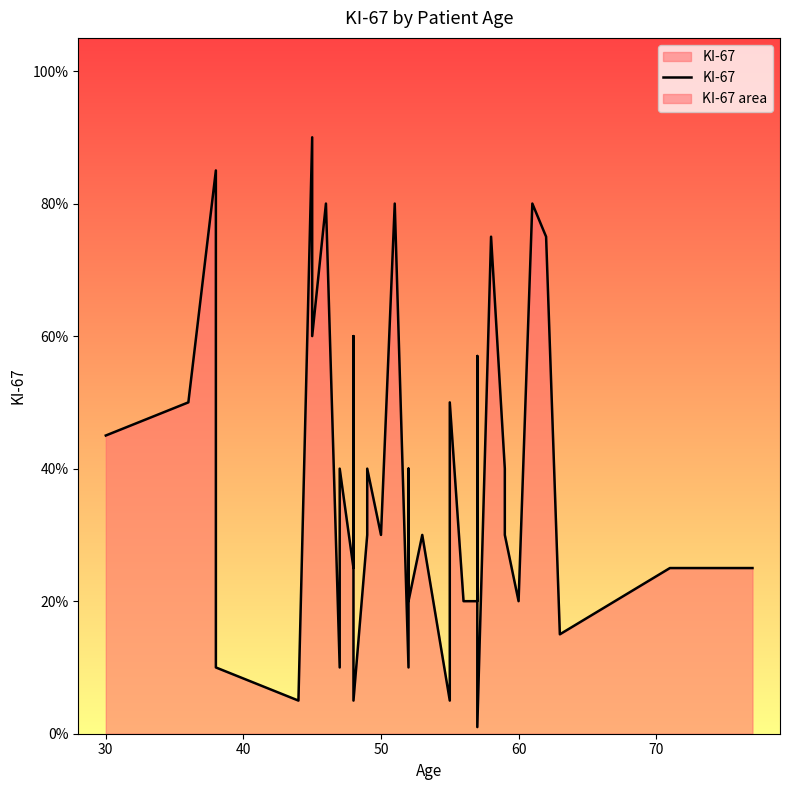

True or false: the data shows 1.0 at 29.

False